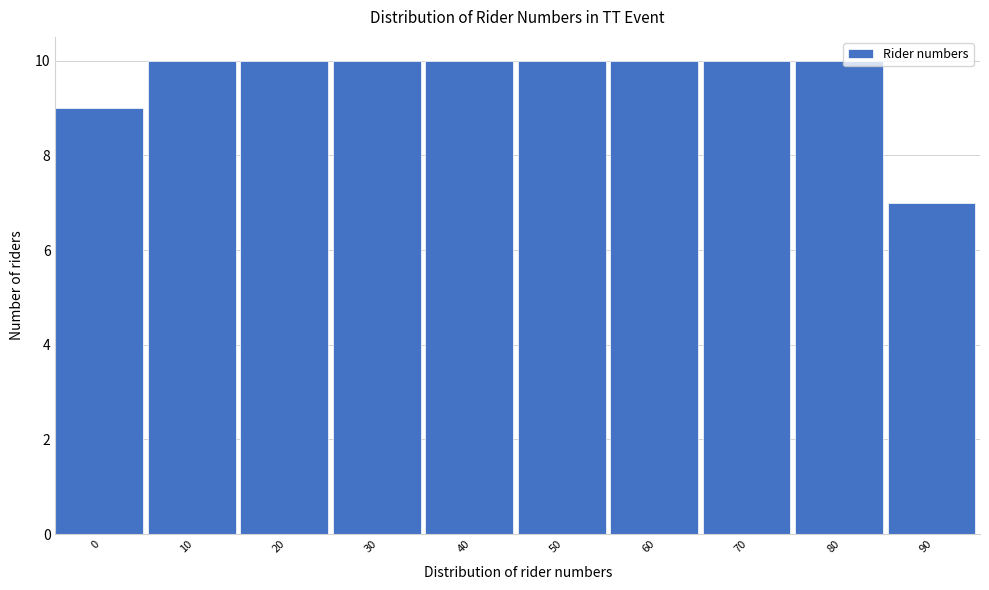

Reading right to left, what are all the values shown in this chart?

7	10	10	10	10	10	10	10	10	9